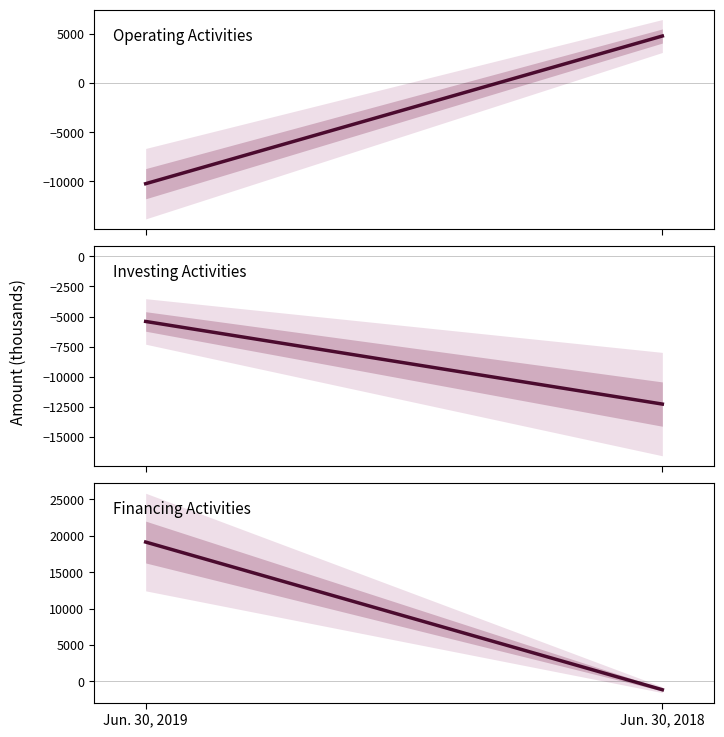

Rank the series by their maximum value, from highest to lowest.

Financing Activities, Operating Activities, Investing Activities